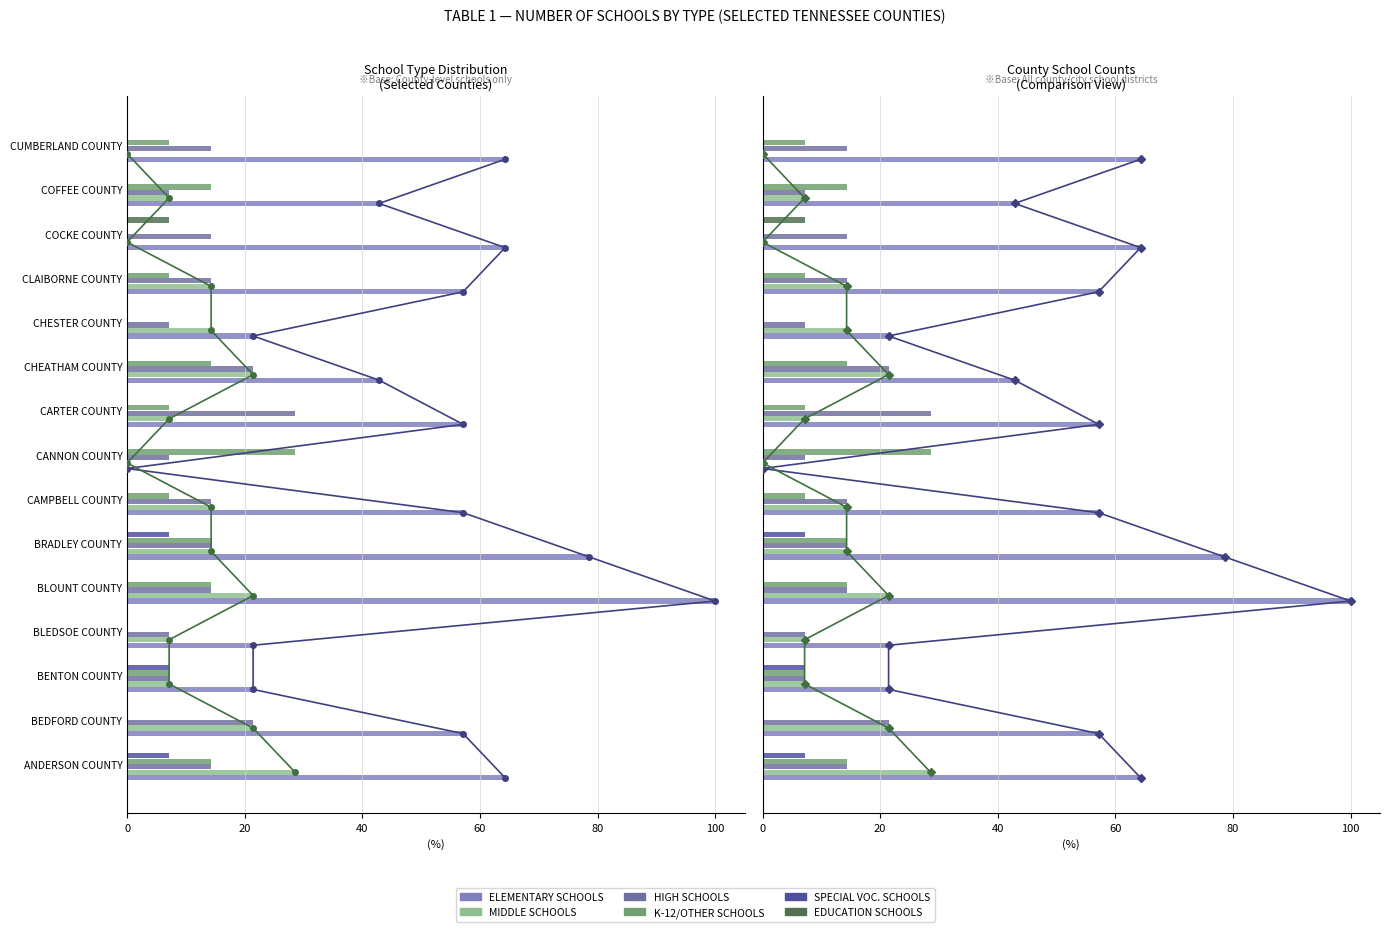

Reading left to right, list all the values displayed in this chart.

ELEMENTARY SCHOOLS: 64.3	57.1	21.4	21.4	100.0	78.6	57.1	0.0	57.1	42.9	21.4	57.1	64.3	42.9	64.3
MIDDLE SCHOOLS: 28.6	21.4	7.1	7.1	21.4	14.3	14.3	0.0	7.1	21.4	14.3	14.3	0.0	7.1	0.0
HIGH SCHOOLS: 14.3	21.4	7.1	7.1	14.3	14.3	14.3	7.1	28.6	21.4	7.1	14.3	14.3	7.1	14.3
K-12/OTHER SCHOOLS: 14.3	0.0	7.1	0.0	14.3	14.3	7.1	28.6	7.1	14.3	0.0	7.1	0.0	14.3	7.1
SPECIAL VOC. SCHOOLS: 7.1	0.0	7.1	0.0	0.0	7.1	0.0	0.0	0.0	0.0	0.0	0.0	0.0	0.0	0.0
EDUCATION SCHOOLS: 0.0	0.0	0.0	0.0	0.0	0.0	0.0	0.0	0.0	0.0	0.0	0.0	7.1	0.0	0.0